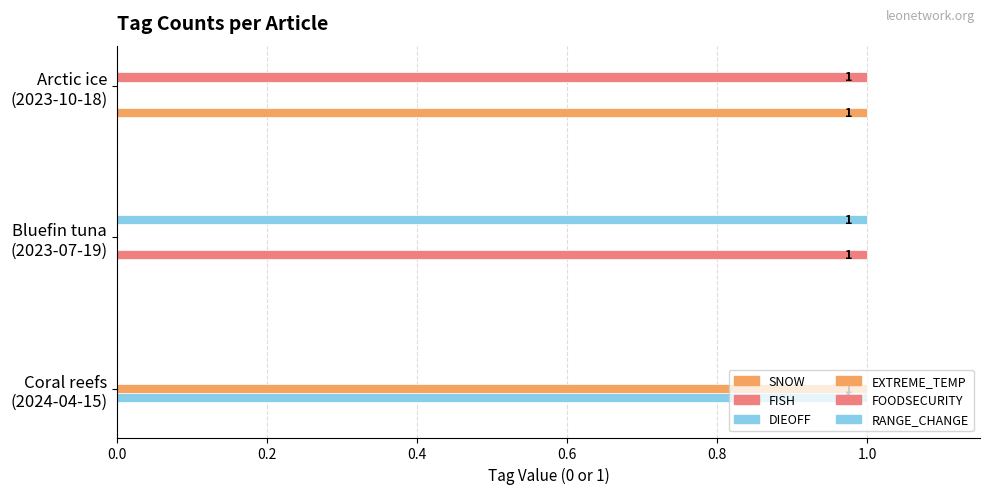

Count the number of categories in the chart.

3